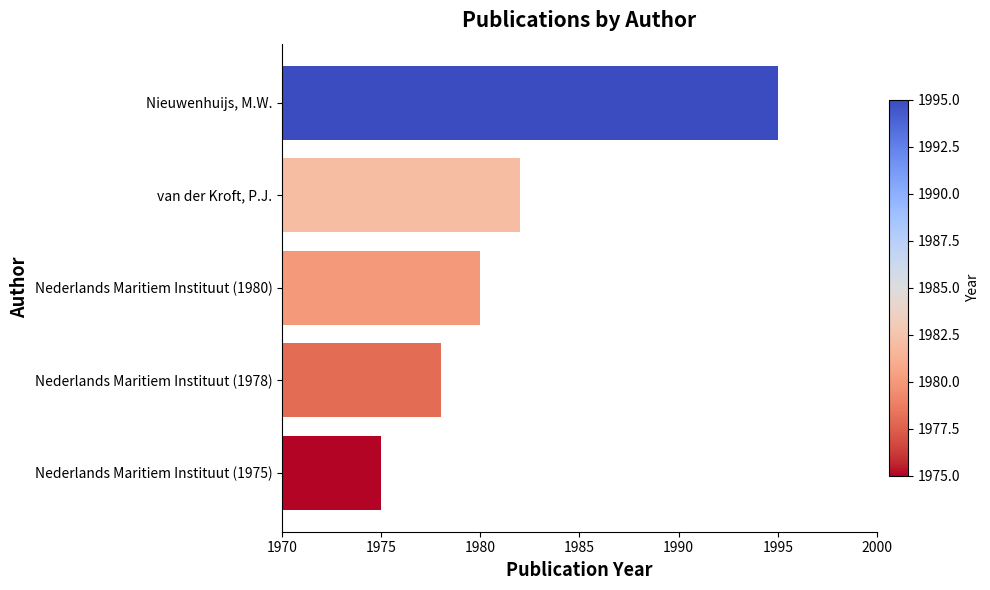

What is the change in value from Nederlands Maritiem Instituut (1975) to Nieuwenhuijs, M.W.?

+20